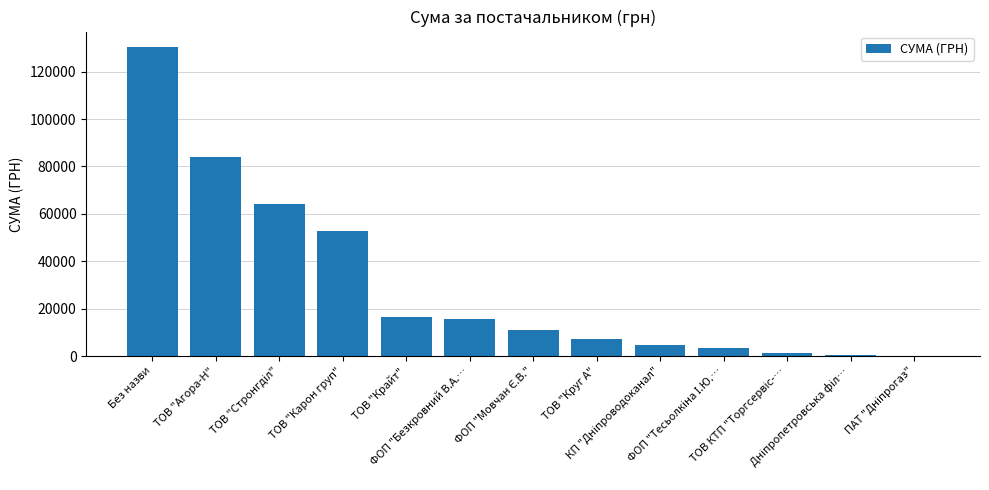

The value at ТОВ "Агора-Н" is 83858.0. True or false?

True